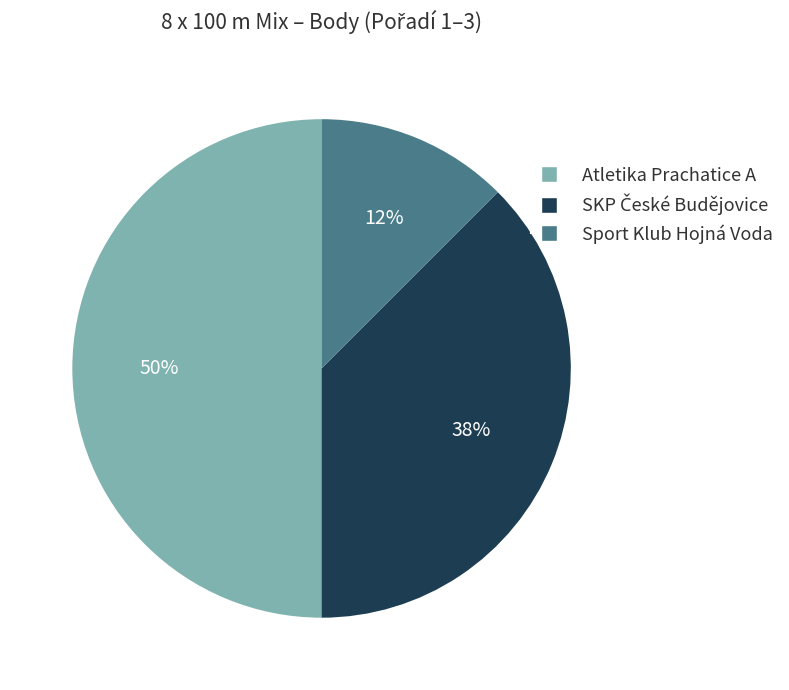

Which has a higher value, Sport Klub Hojná Voda or Atletika Prachatice A?

Atletika Prachatice A